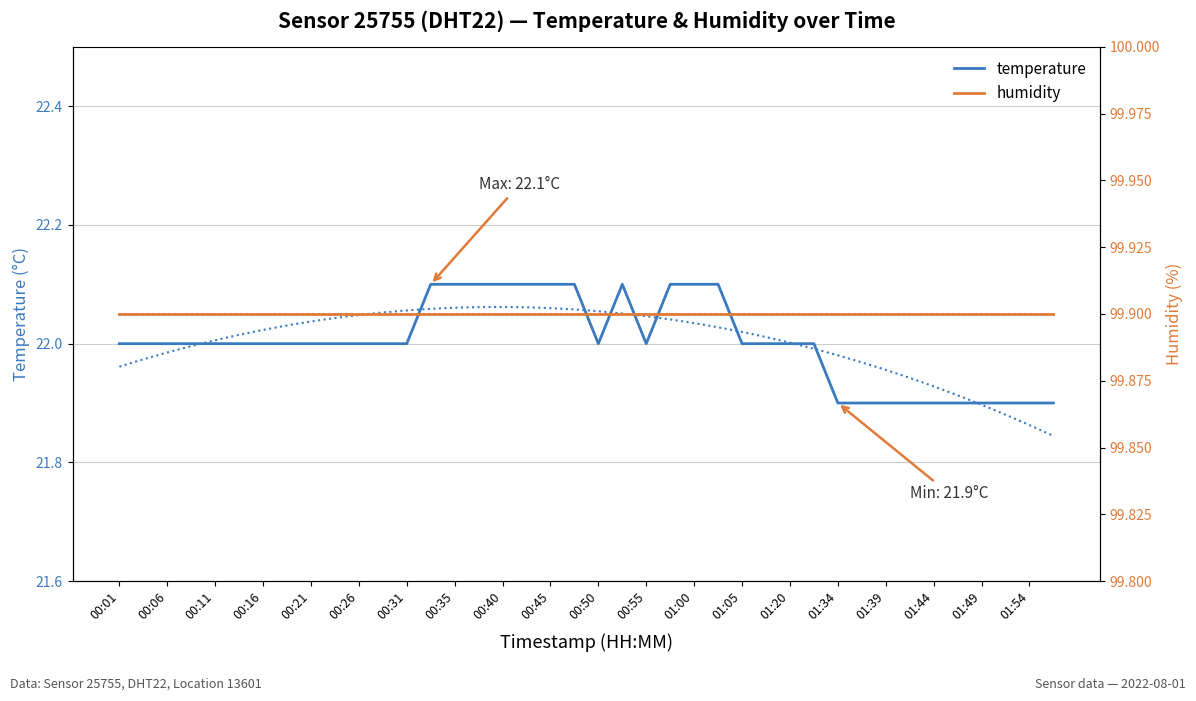

The value of temperature at 01:39 is 12.2. True or false?

False